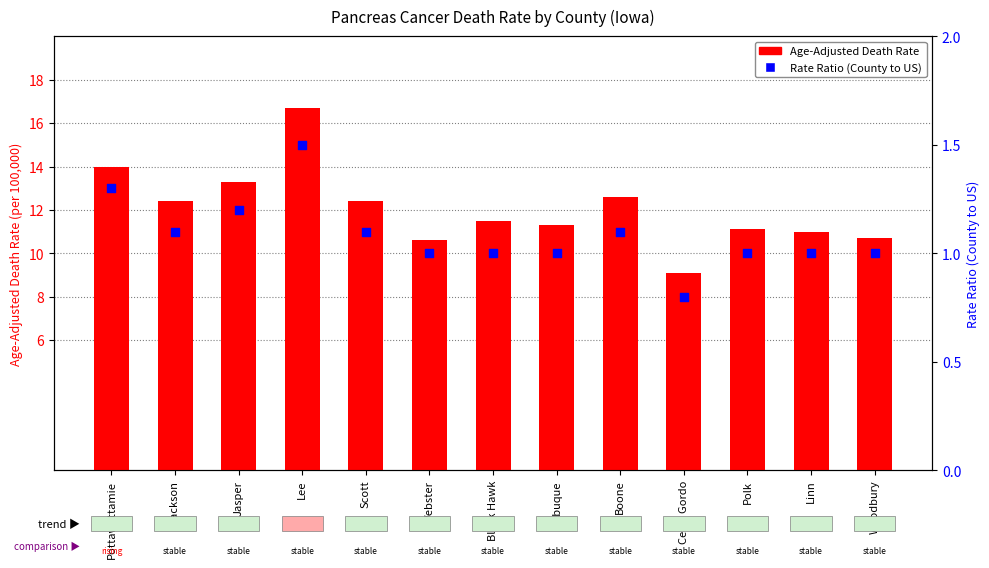

What are all the series names shown in the legend?

Age-Adjusted Death Rate, Rate Ratio (County to US)